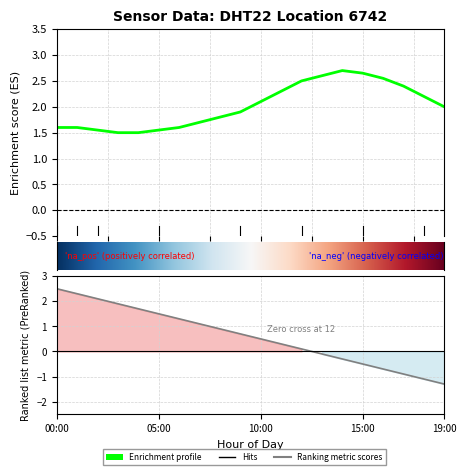

What is the difference between the second highest and second lowest values?

1.1